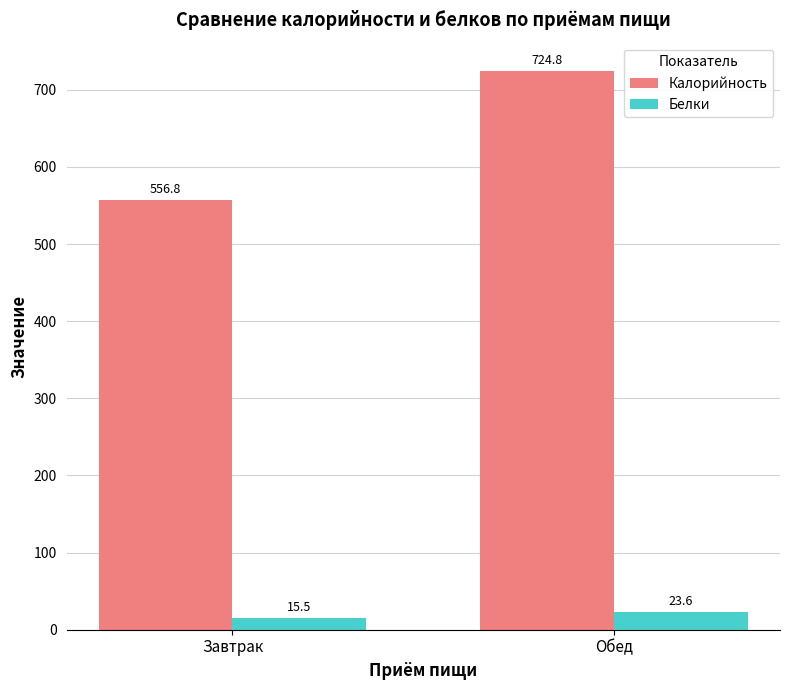

Read the Белки value at Завтрак.

15.5